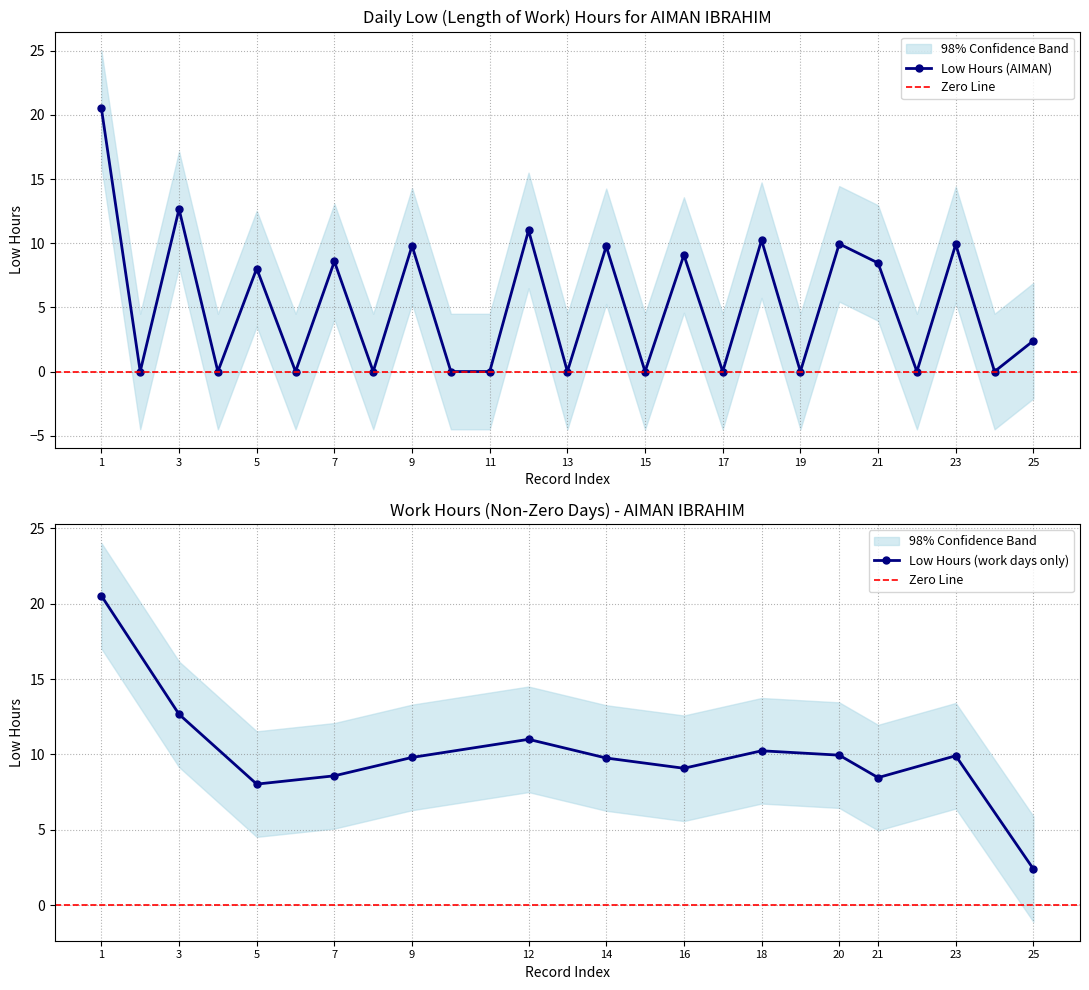

How many interior local peaks (higher than both neighbors) does the data have?

10